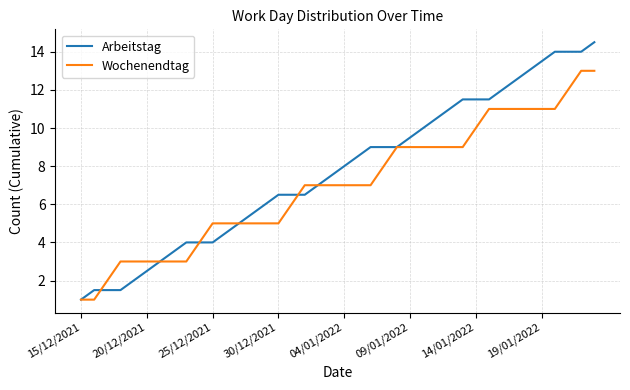

What is the lowest value of the Wochenendtag series?

1.0